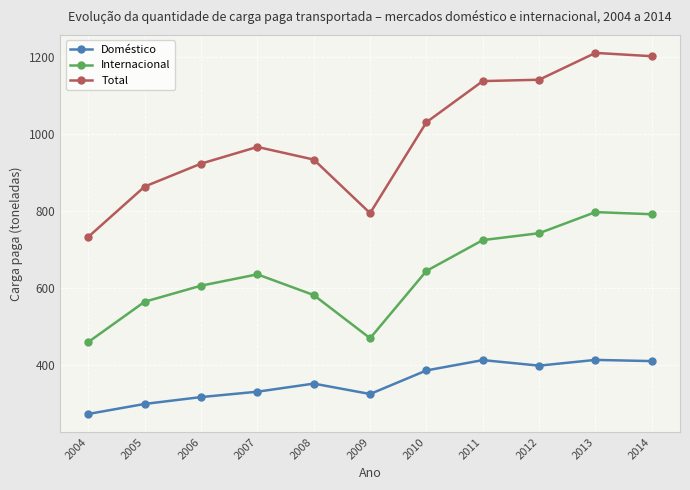

At which label is Total closest to 972?

2007